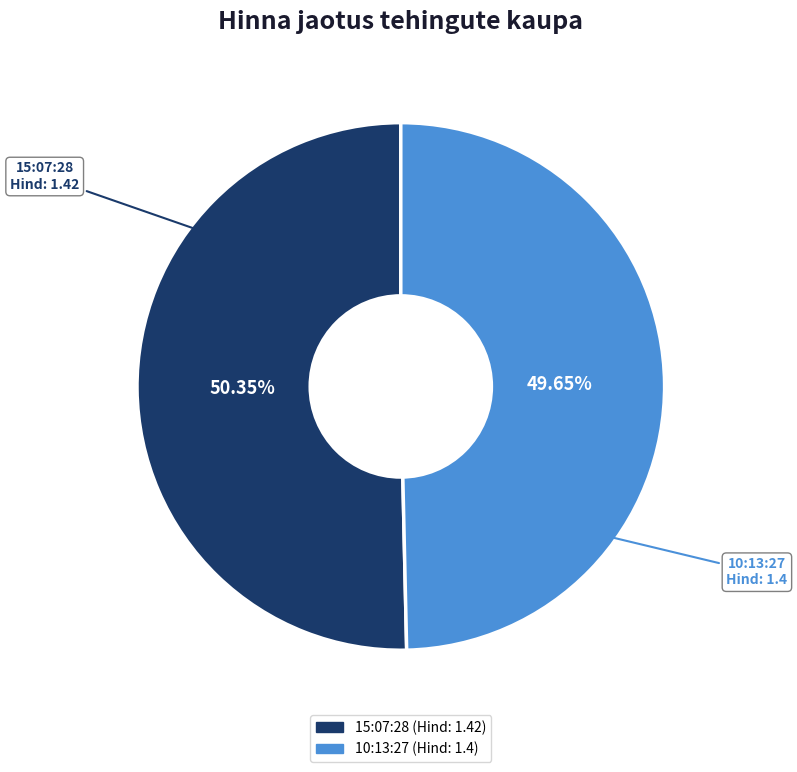

What is the largest slice in the pie chart?

15:07:28